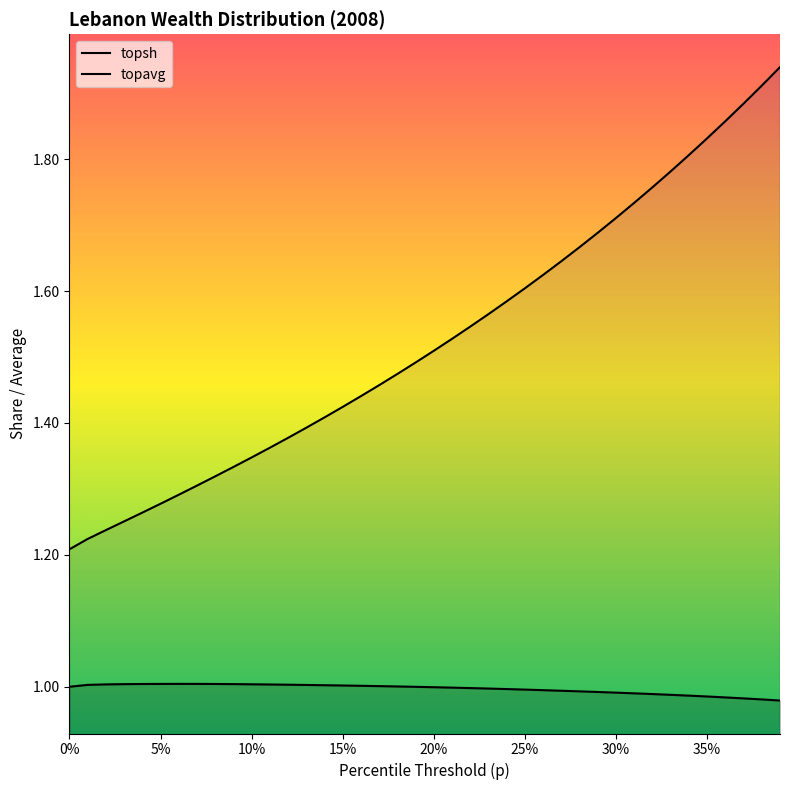

True or false: topavg has more than 1 interior local peaks.

False